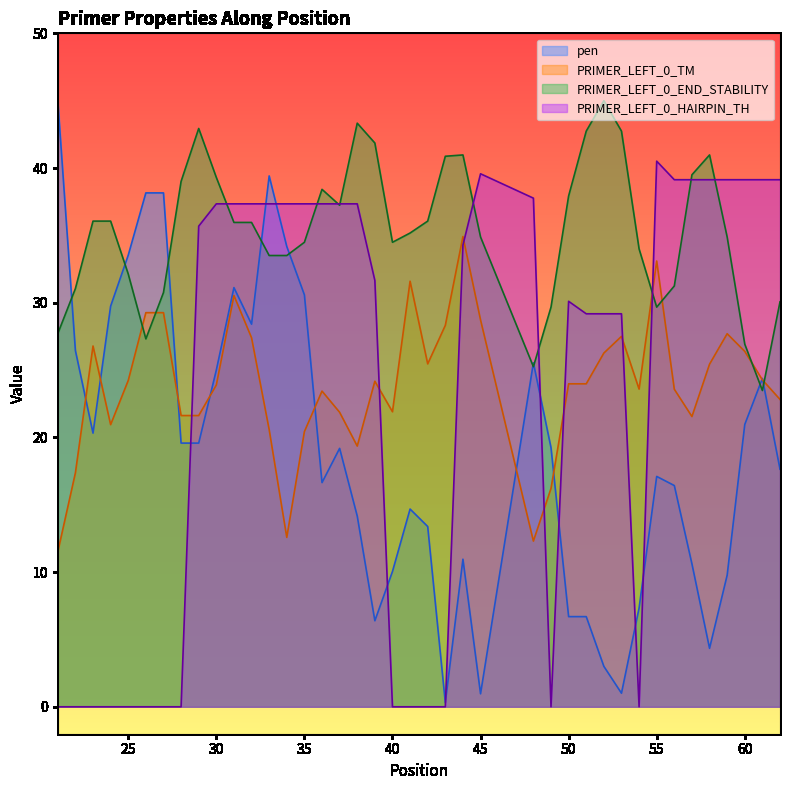

Which series has the widest spread of values?

pen